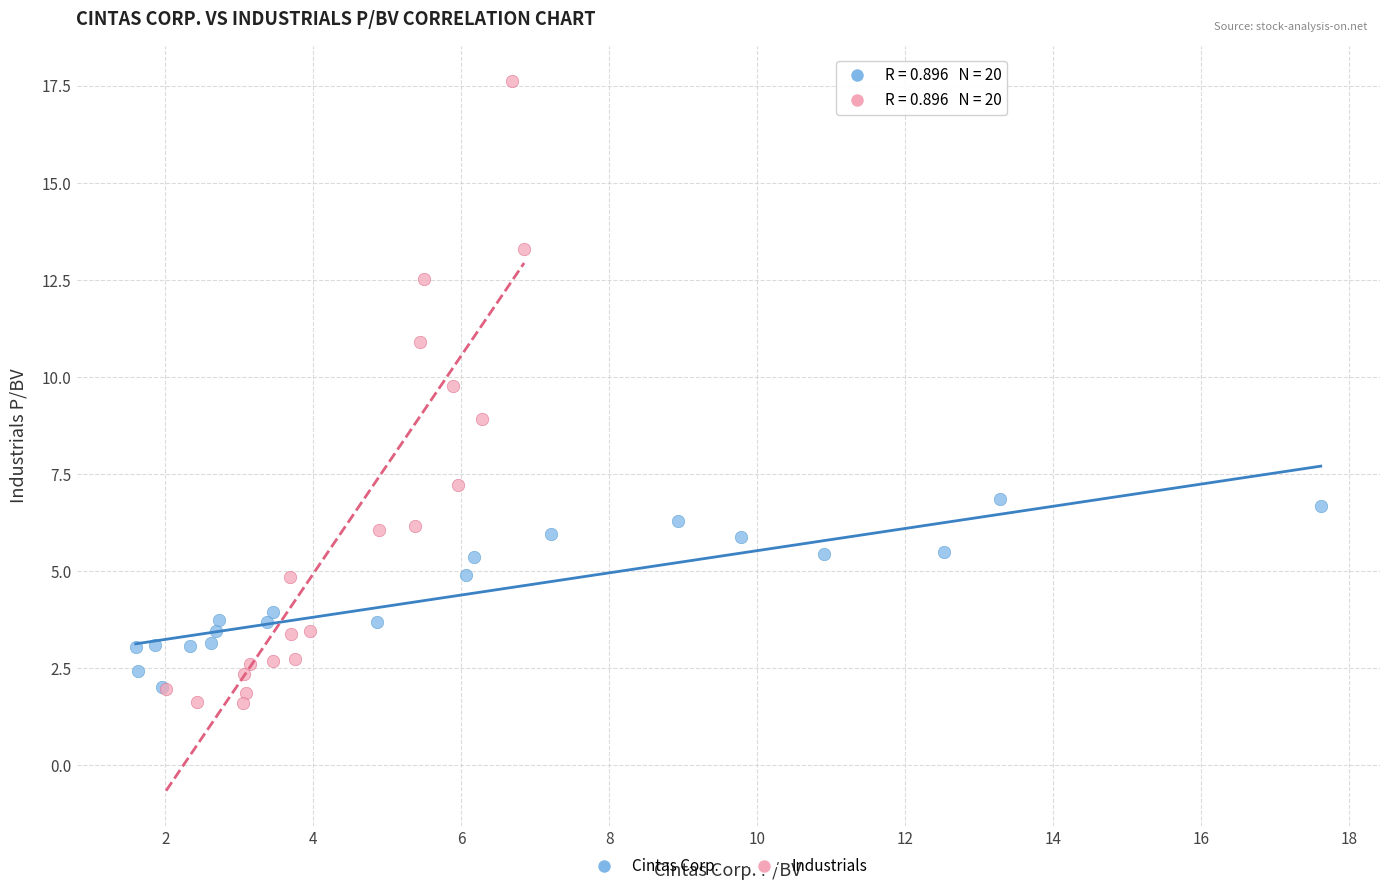

Which series reaches the minimum Y coordinate?

Industrials